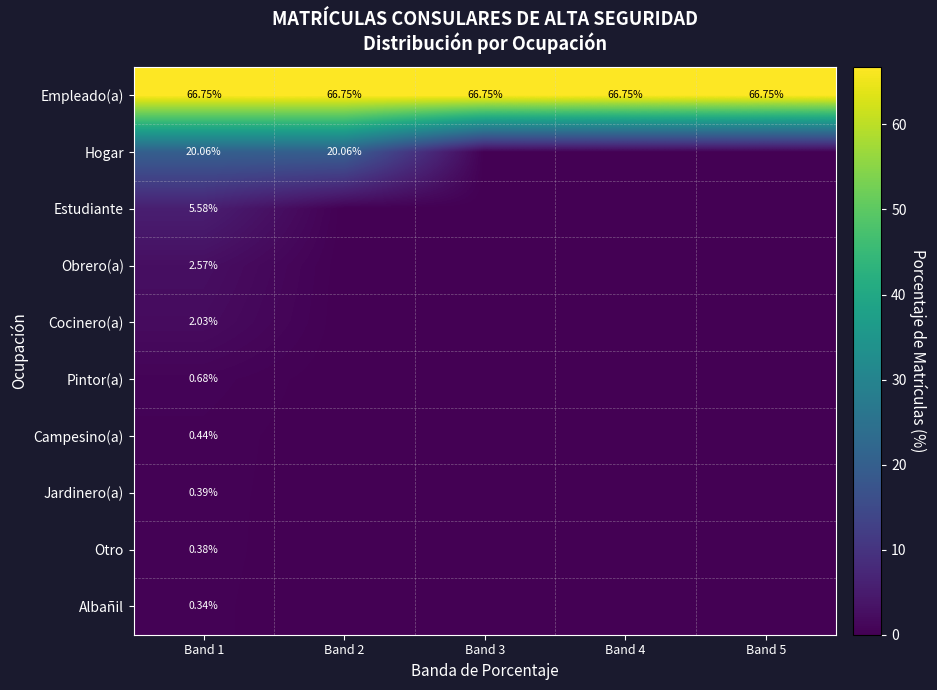

The Estudiante series shows -2.8 at Band 3. True or false?

False